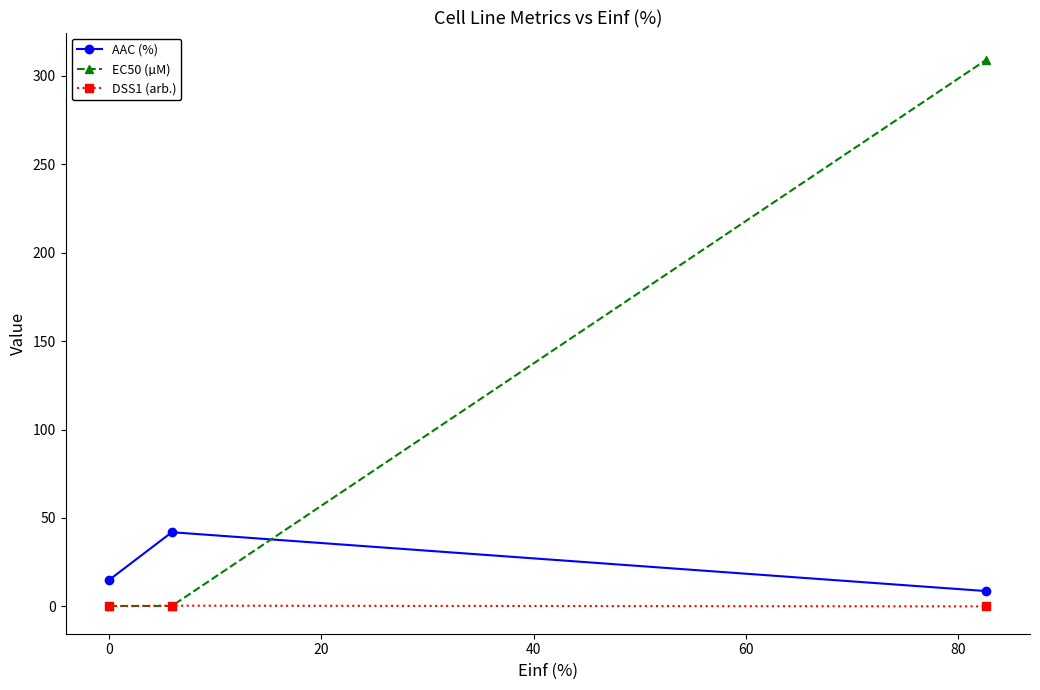

What is the average value of the EC50 (µM) series?

103.2